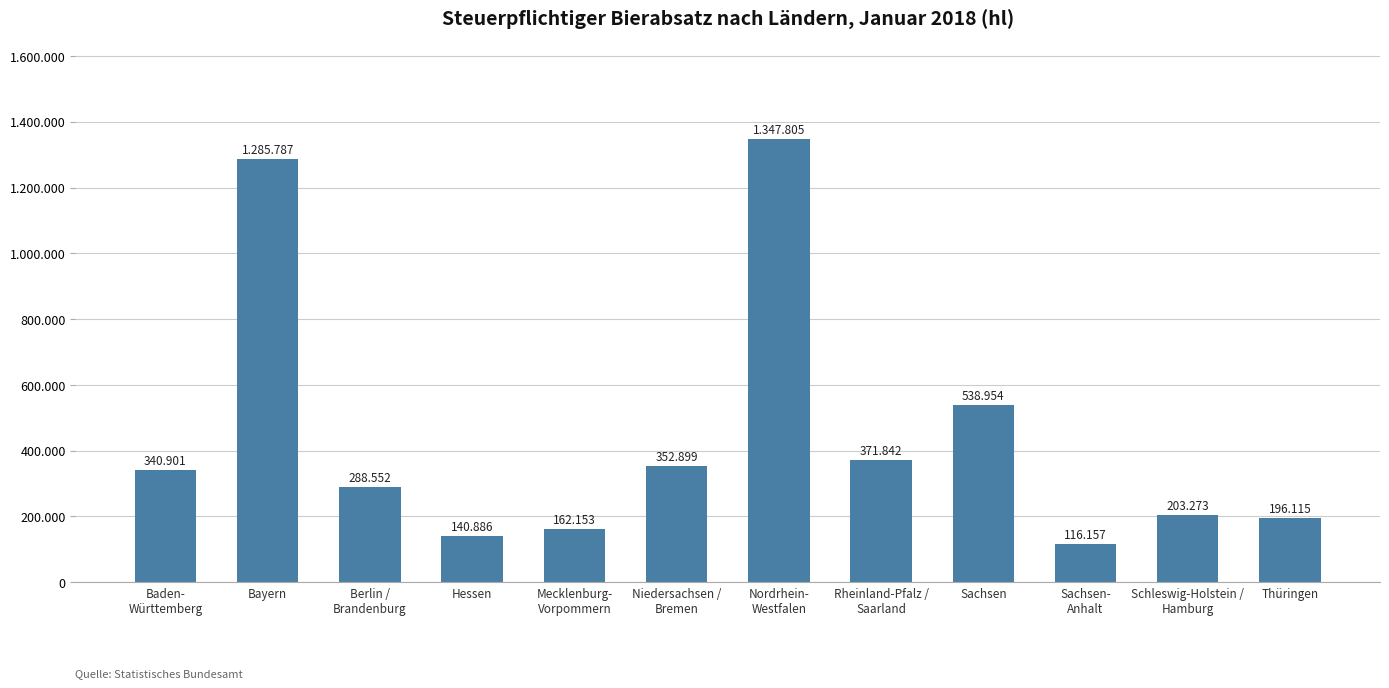

How many data points are less than 340901?

6